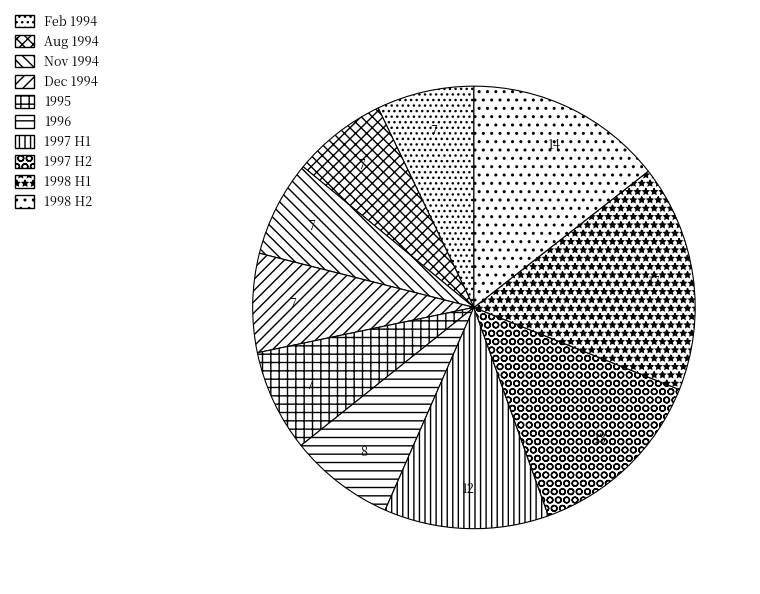

How many segments does this pie chart have?

10